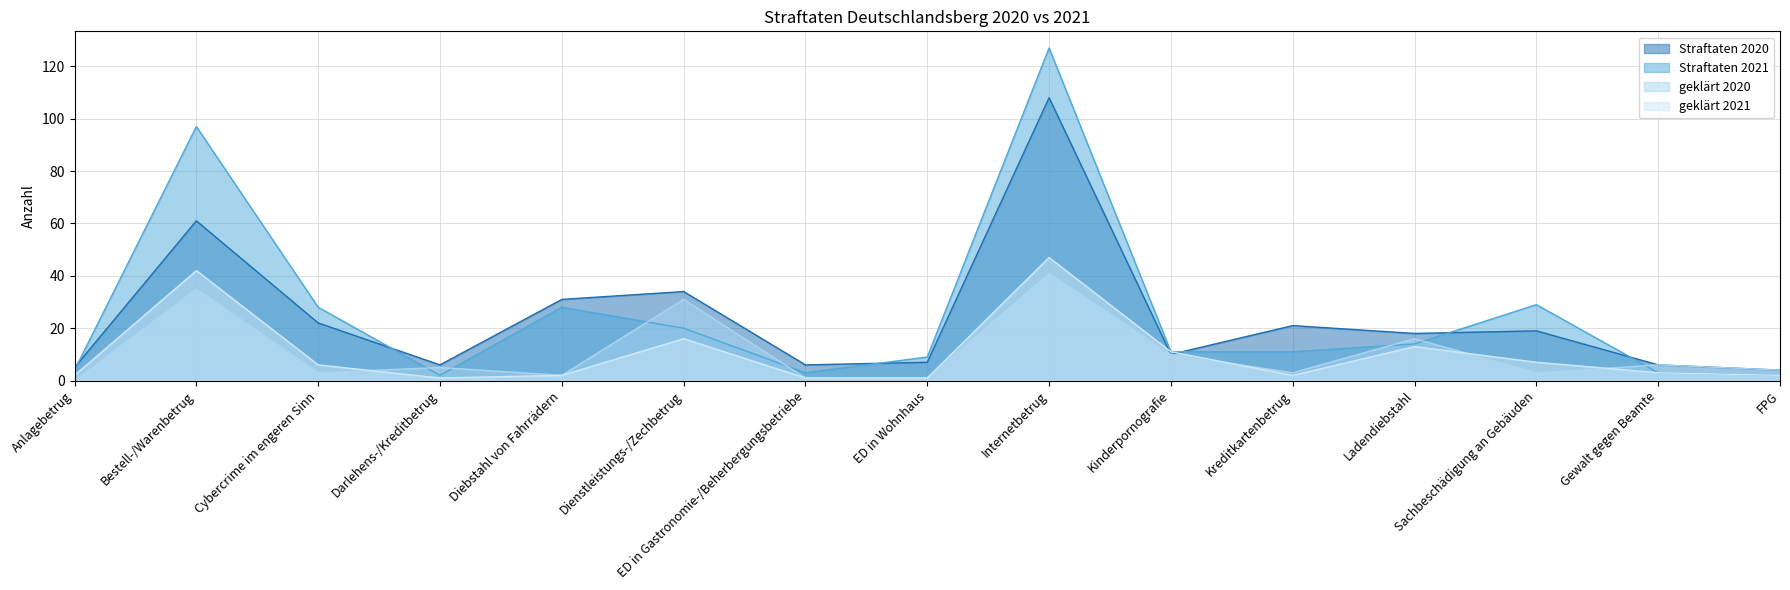

What is the label of the 11th point from the right?

Diebstahl von Fahrrädern